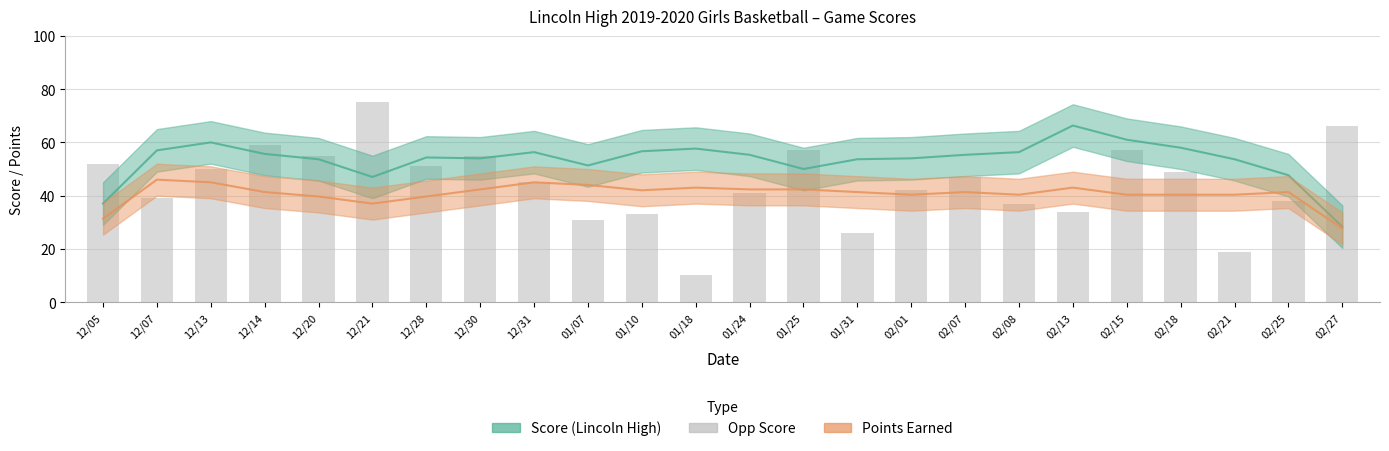

True or false: Points has a value of 18.0 at 12/05.

False